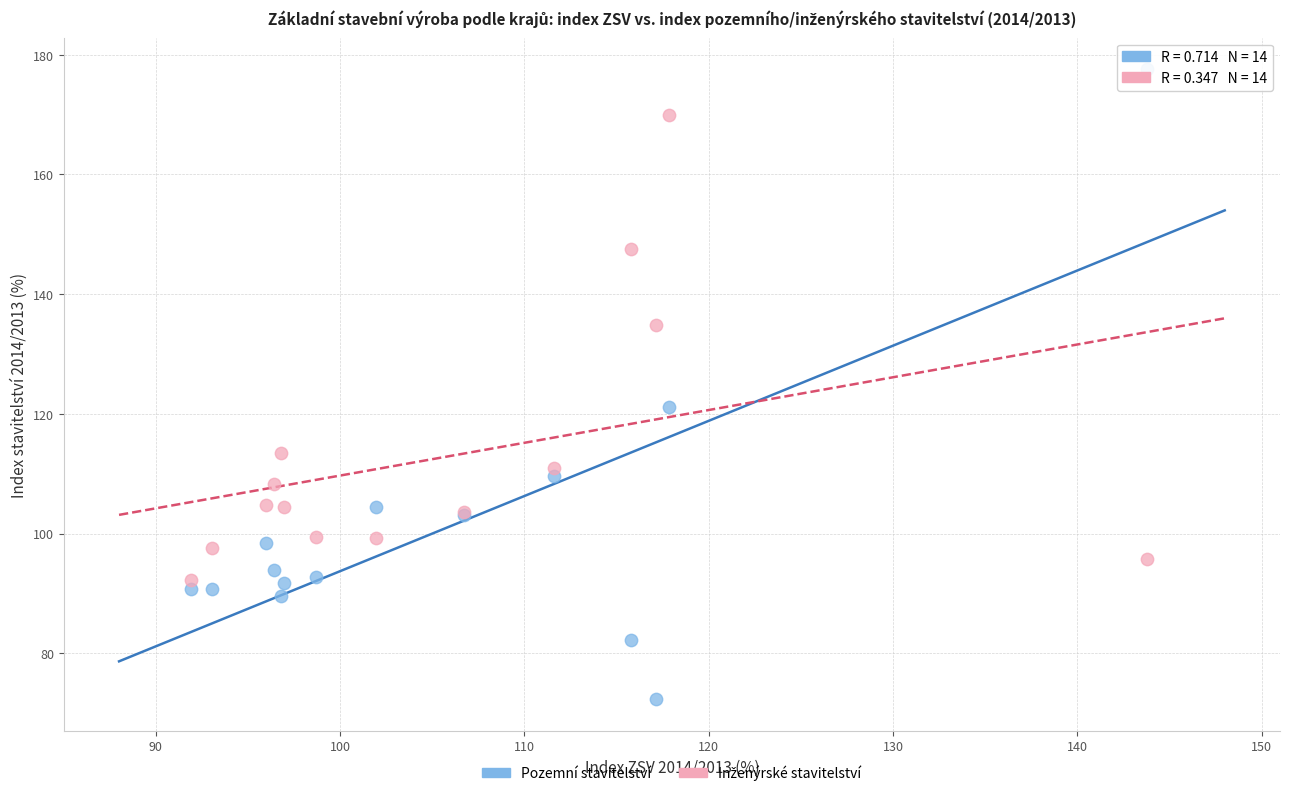

Which series has the widest spread of Y values?

Pozemní stavitelství